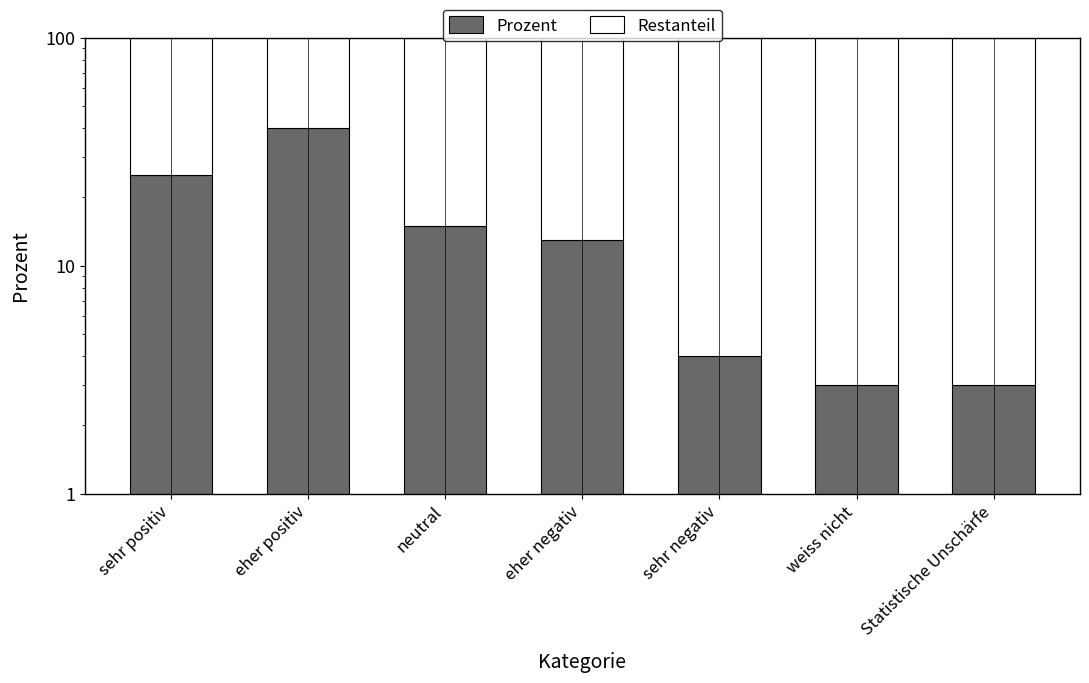

How many values in the Restanteil series exceed 87?

3